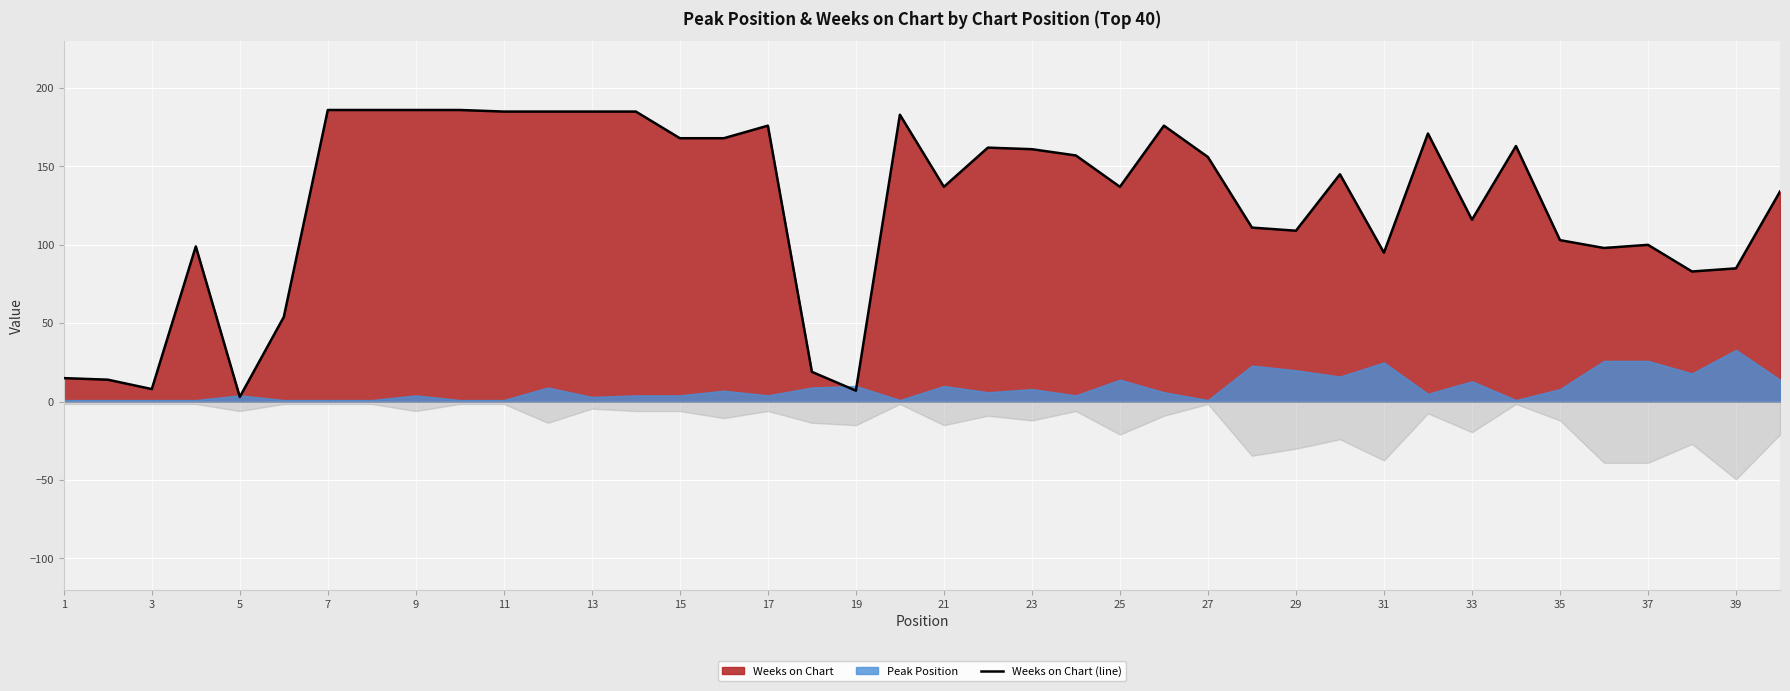

The Weeks on Chart (line) series shows 37 at 27. True or false?

False